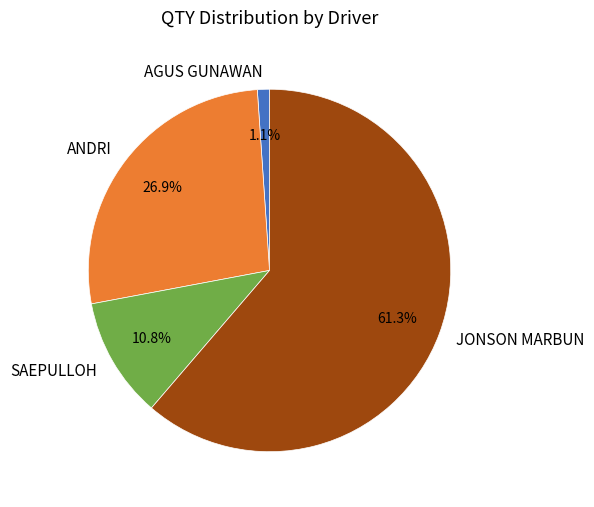

How much of the chart is everything except ANDRI?

73.1%